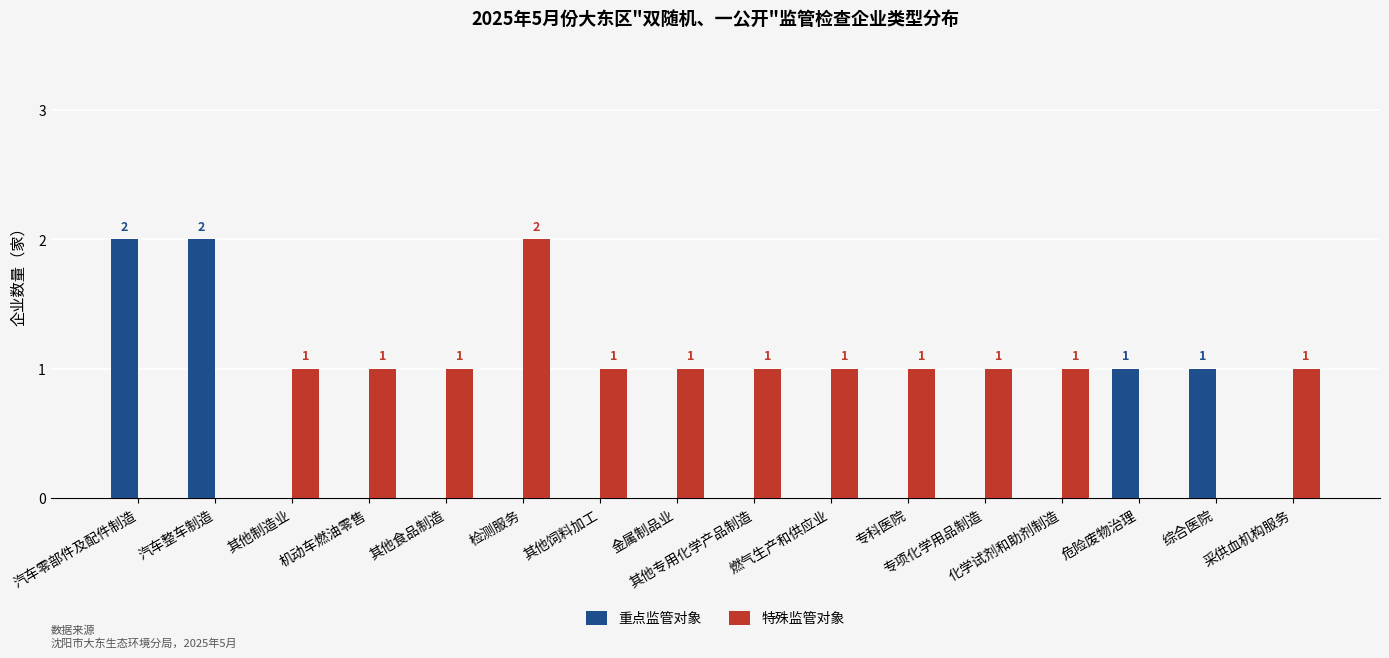

Reading right to left, list all the values displayed in this chart.

重点监管对象: 采供血机构服务=0	综合医院=1	危险废物治理=1	化学试剂和助剂制造=0	专项化学用品制造=0	专科医院=0	燃气生产和供应业=0	其他专用化学产品制造=0	金属制品业=0	其他饲料加工=0	检测服务=0	其他食品制造=0	机动车燃油零售=0	其他制造业=0	汽车整车制造=2	汽车零部件及配件制造=2
特殊监管对象: 采供血机构服务=1	综合医院=0	危险废物治理=0	化学试剂和助剂制造=1	专项化学用品制造=1	专科医院=1	燃气生产和供应业=1	其他专用化学产品制造=1	金属制品业=1	其他饲料加工=1	检测服务=2	其他食品制造=1	机动车燃油零售=1	其他制造业=1	汽车整车制造=0	汽车零部件及配件制造=0